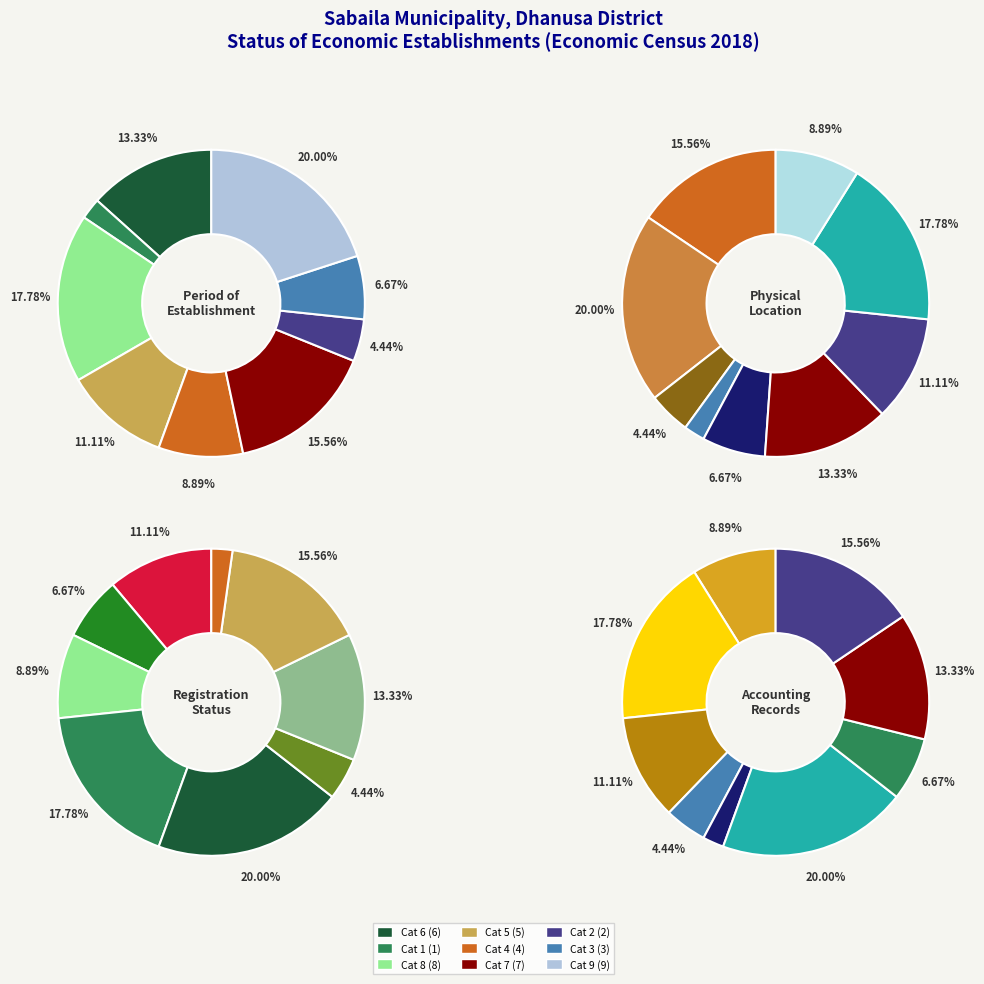

The 7 slice represents 16% of the pie. True or false?

True